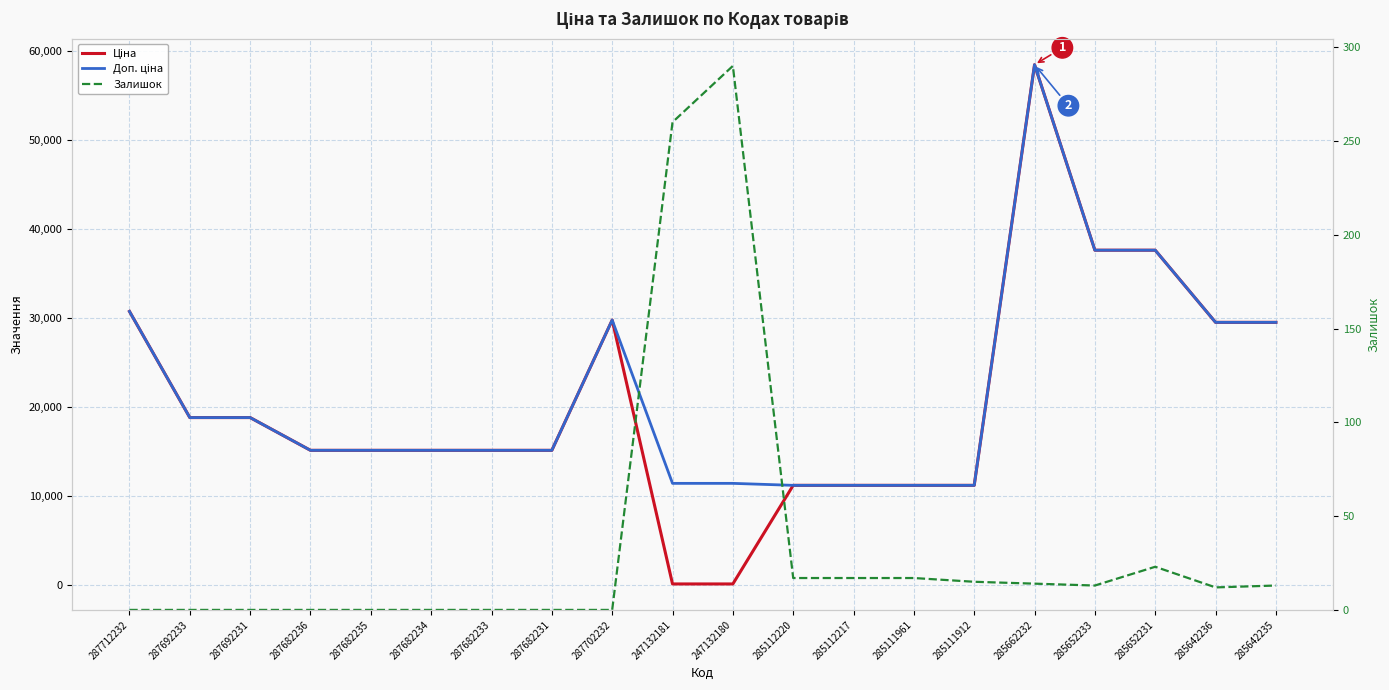

Reading left to right, what are all the values shown in this chart?

Ціна: 287712232=30717.1	287692233=18796.8	287692231=18796.8	287682236=15120.0	287682235=15120.0	287682234=15120.0	287682233=15120.0	287682231=15120.0	287702232=29747.2	247132181=114.1	247132180=114.1	285112220=11188.2	285112217=11188.2	285111961=11188.2	285111912=11188.2	285662232=58426.5	285652233=37593.6	285652231=37593.6	285642236=29491.5	285642235=29491.5
Доп. ціна: 287712232=30717.1	287692233=18796.8	287692231=18796.8	287682236=15120.0	287682235=15120.0	287682234=15120.0	287682233=15120.0	287682231=15120.0	287702232=29747.2	247132181=11410.0	247132180=11410.0	285112220=11188.2	285112217=11188.2	285111961=11188.2	285111912=11188.2	285662232=58426.5	285652233=37593.6	285652231=37593.6	285642236=29491.5	285642235=29491.5
Залишок: 287712232=0.0	287692233=0.0	287692231=0.0	287682236=0.0	287682235=0.0	287682234=0.0	287682233=0.0	287682231=0.0	287702232=0.0	247132181=260.0	247132180=290.0	285112220=17.0	285112217=17.0	285111961=17.0	285111912=15.0	285662232=14.0	285652233=13.0	285652231=23.0	285642236=12.0	285642235=13.0